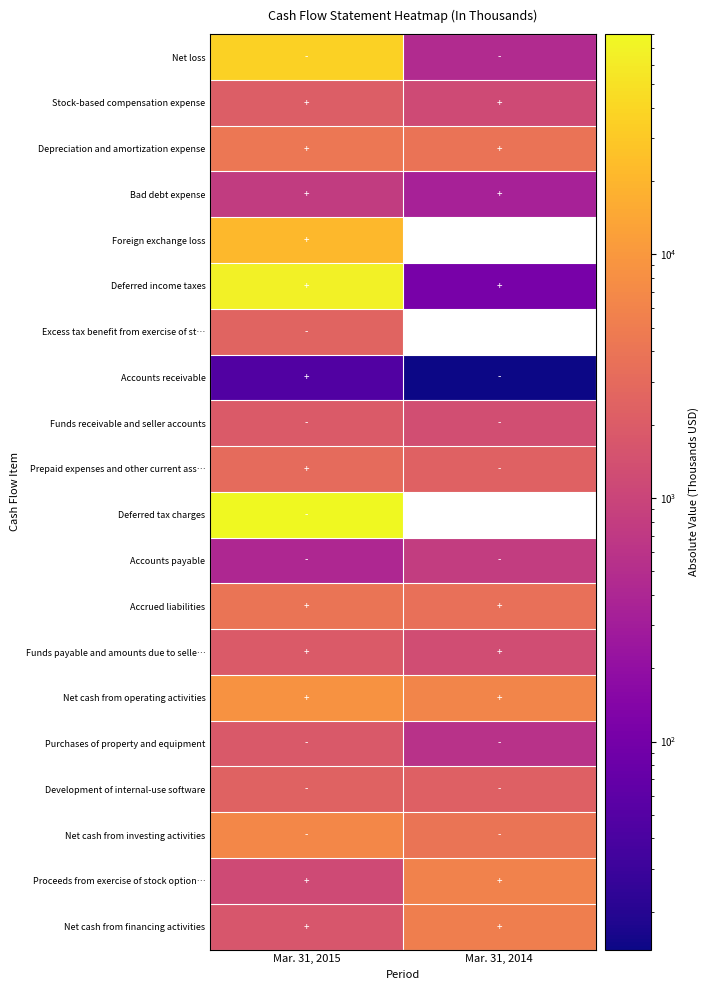

What is the difference between the highest and lowest values at Mar. 31, 2015?

80063.0